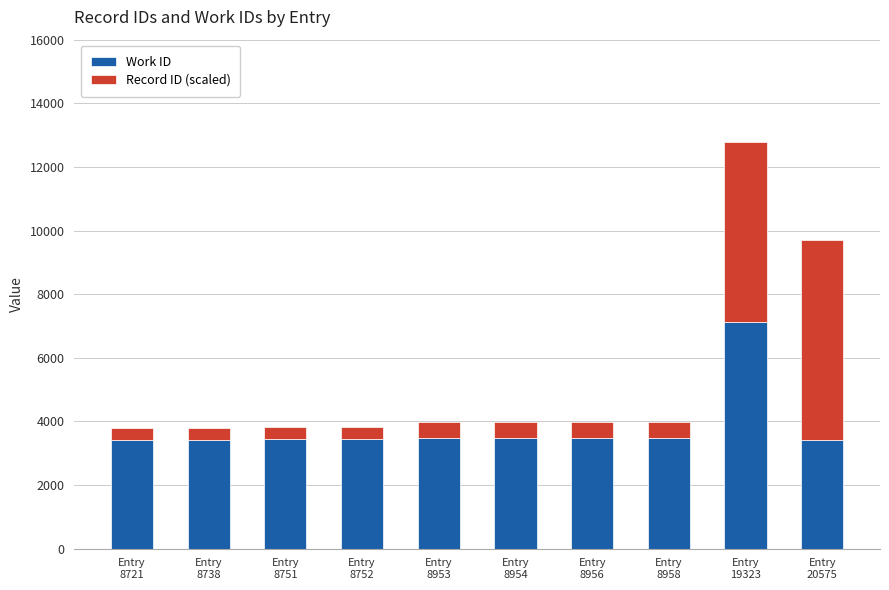

What is the sum of all Work ID values?

38237.0